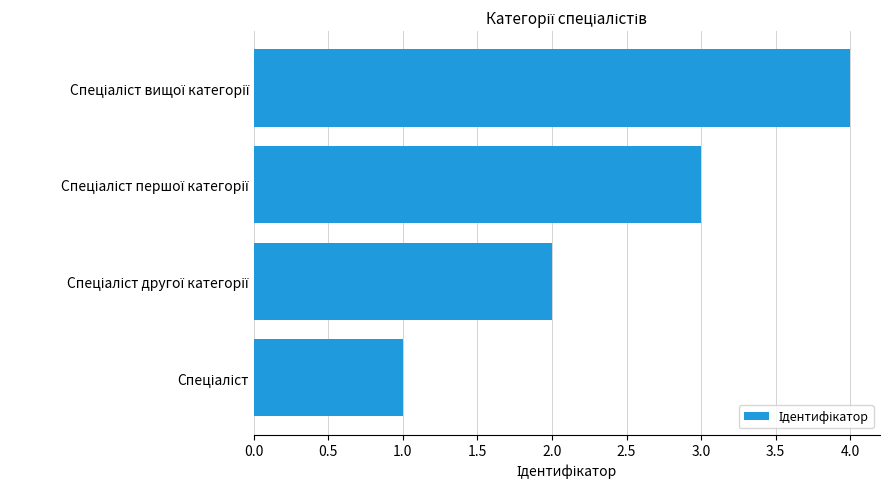

Count the number of data series in this chart.

1